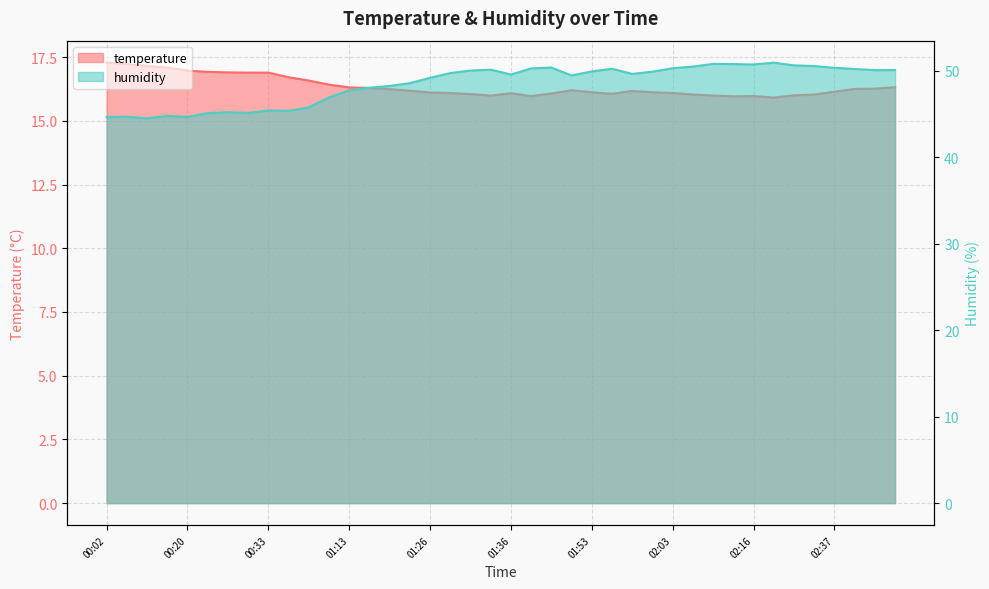

Is it true that temperature equals 5.8 at 01:58?

False